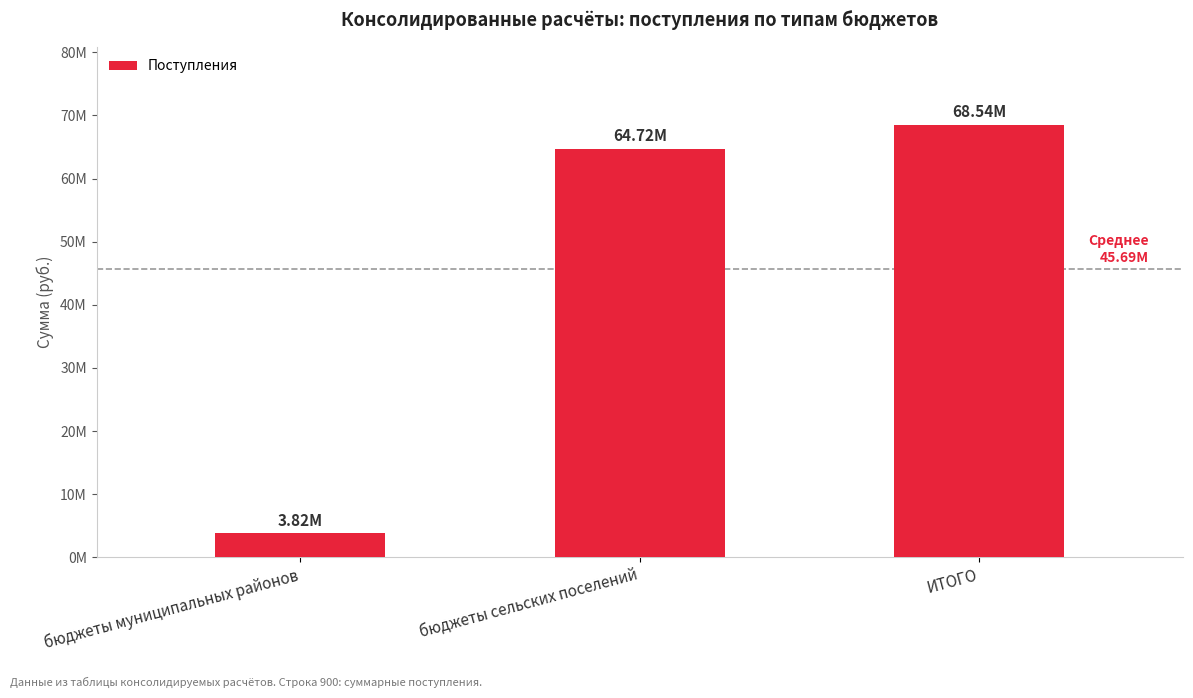

Does the chart contain any negative values?

No